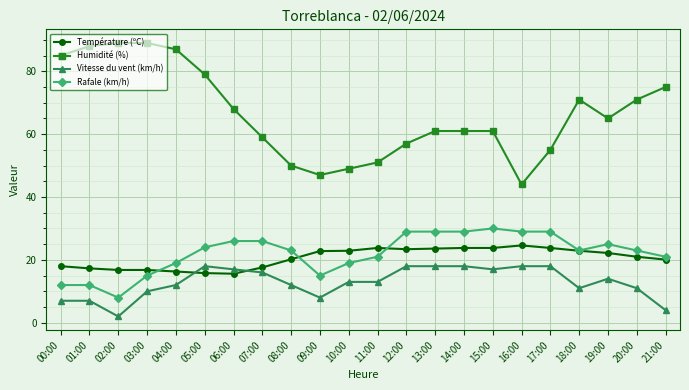

What are all the series names shown in the legend?

Température (ºC), Humidité (%), Vitesse du vent (km/h), Rafale (km/h)